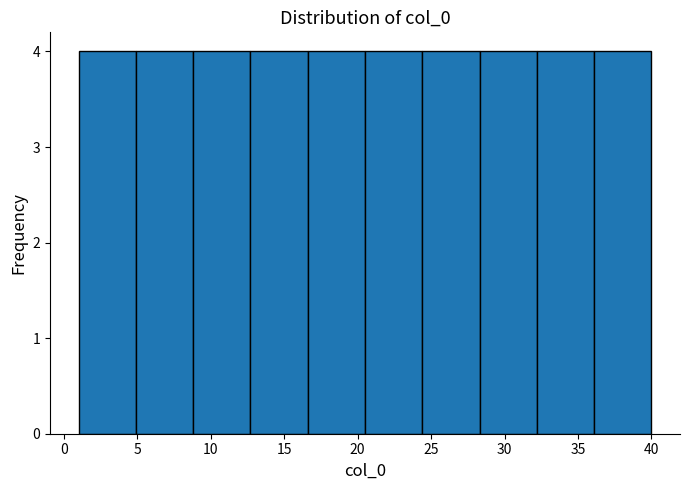

What is the height of the bar covering 24.4 to 28.3 on the x-axis? Neither the bar edges nor the heights are printed on the chart, so give them approximately, as read against the axes.

4